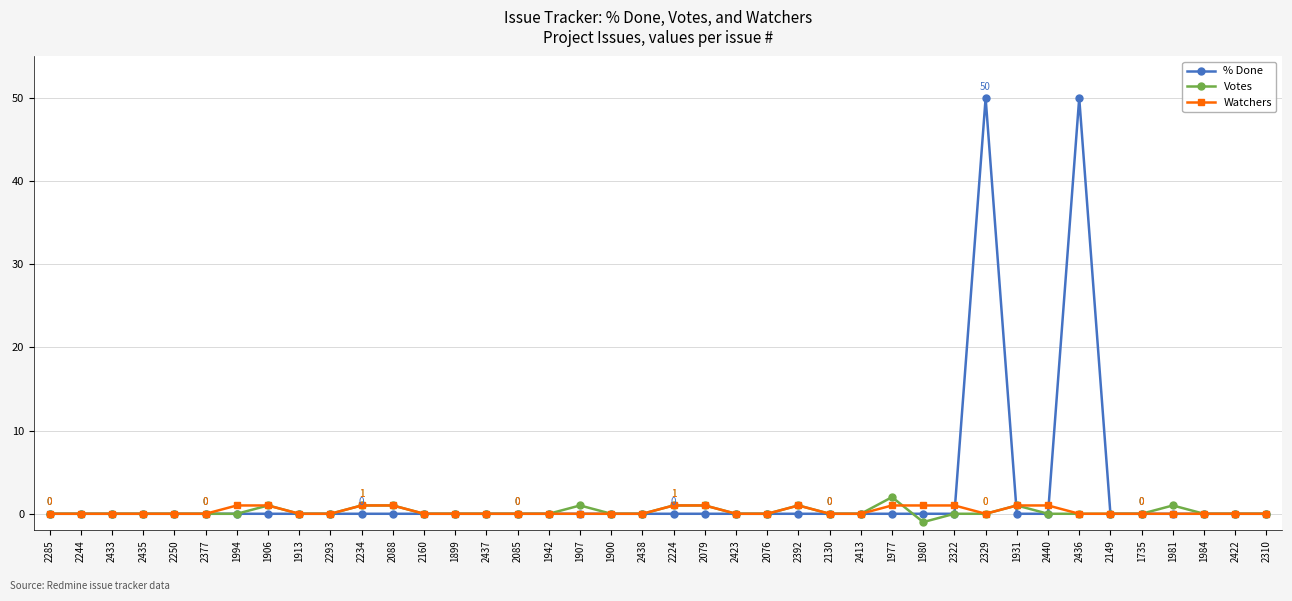

How many categories are shown in the chart?

40